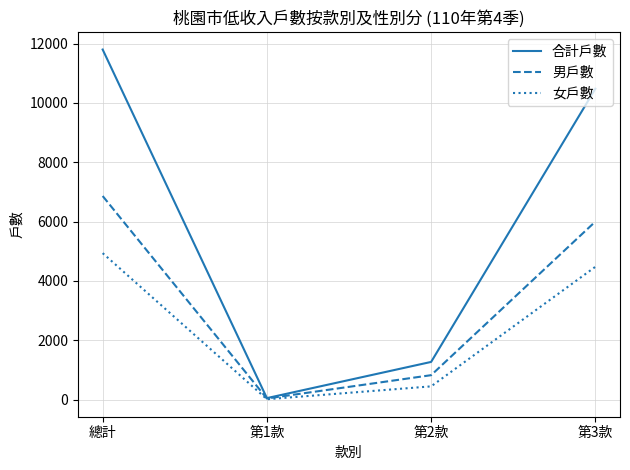

What is the minimum value shown in the chart?

13